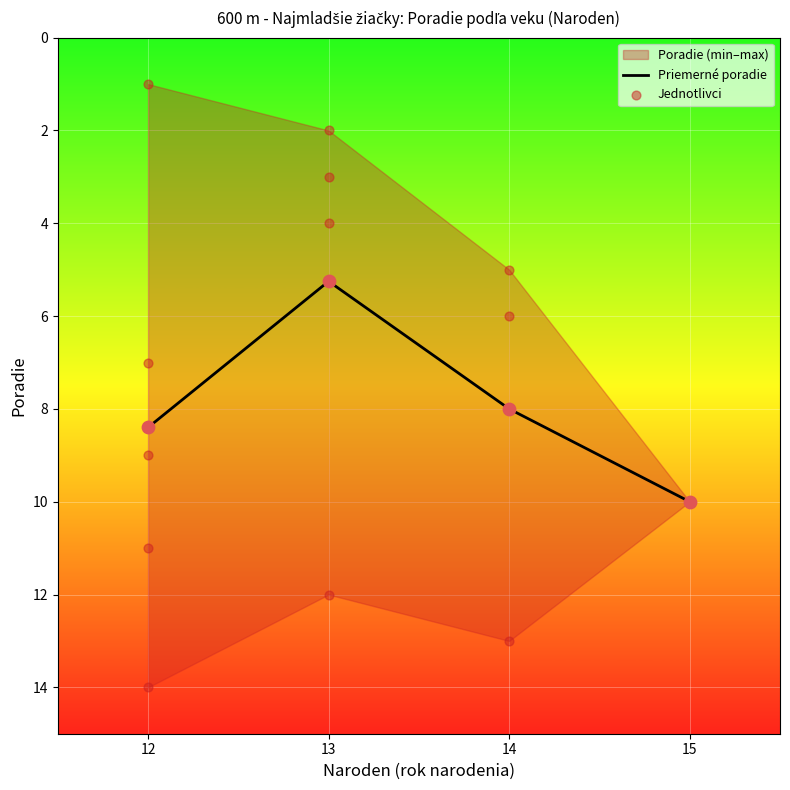

What is the change in value from 12 to 12?

+5